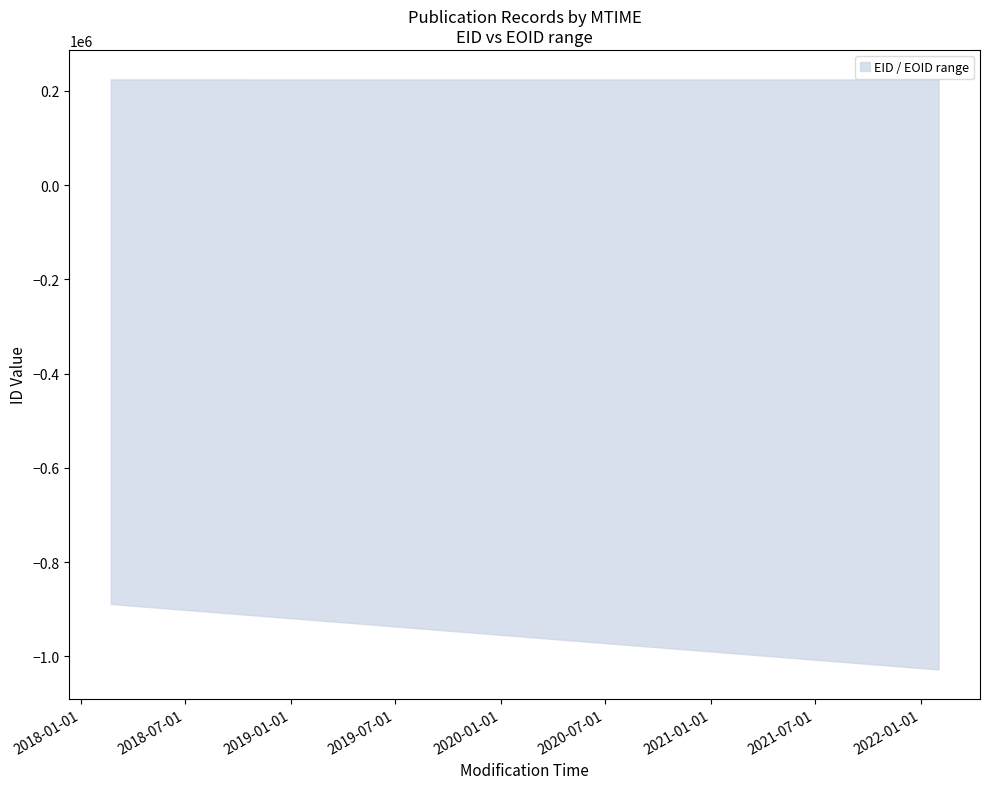

True or false: lower and upper intersect in this chart.

False